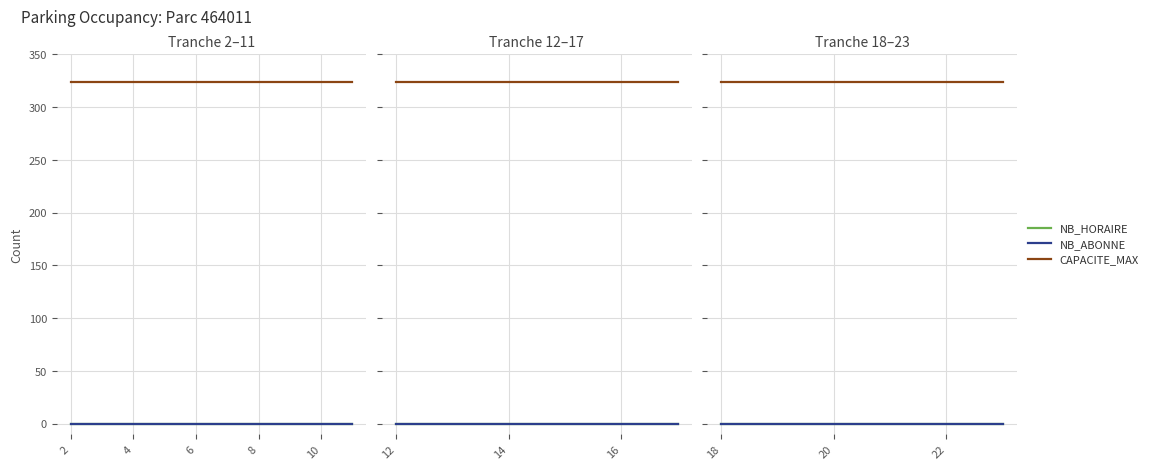

Is the value of CAPACITE_MAX at 8 greater than the value of NB_HORAIRE at 10?

Yes